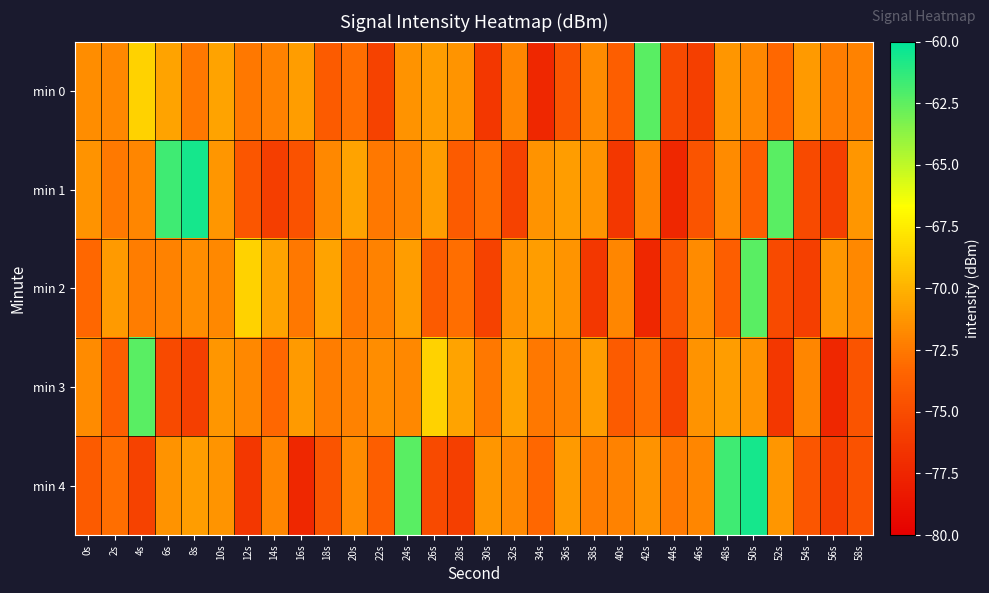

Count the number of categories in the chart.

30